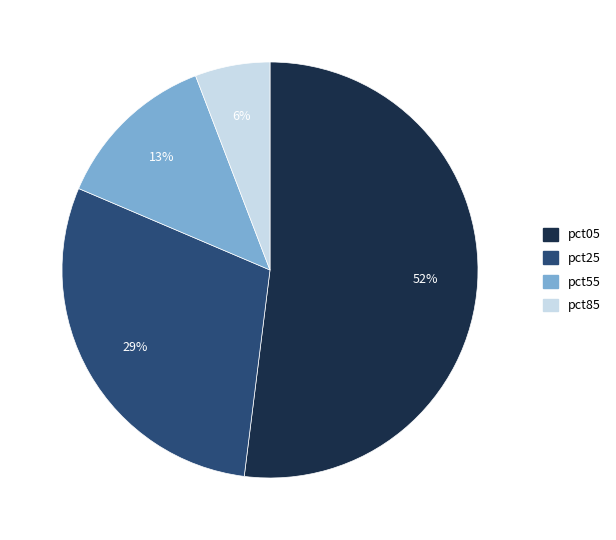

Does pct25 account for over 50% of the chart?

No